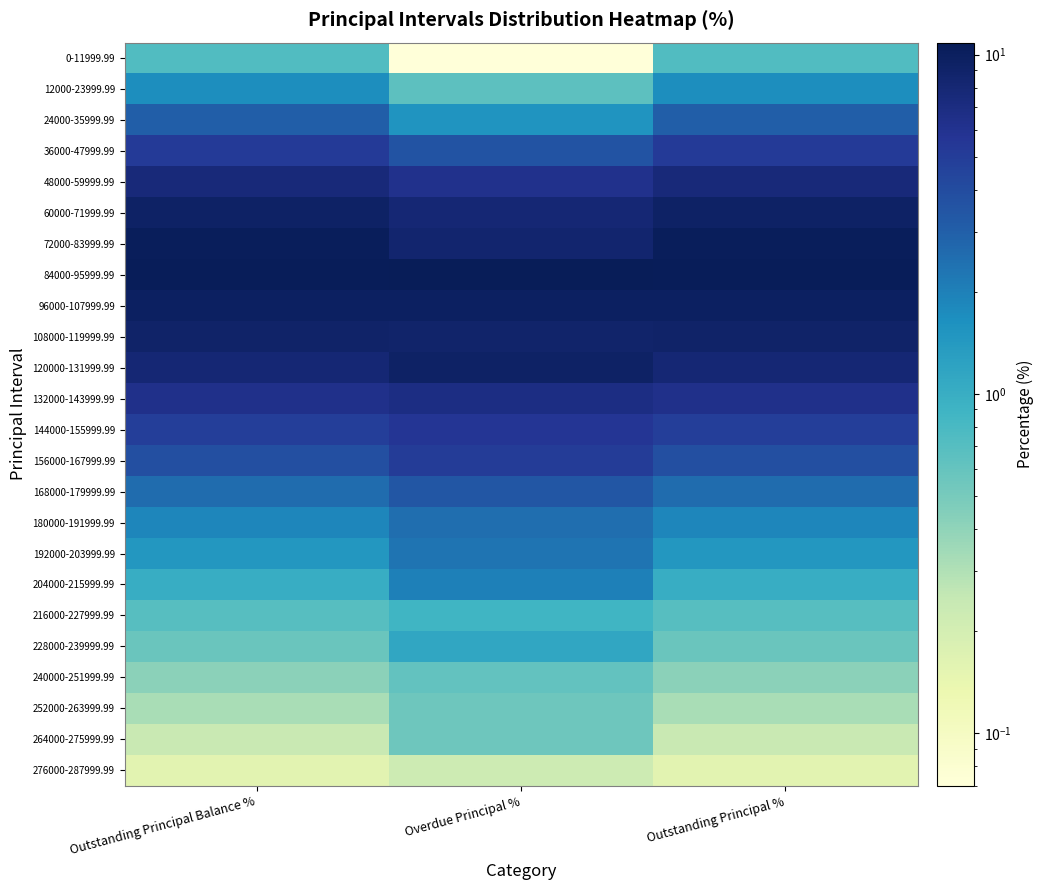

Which series has the largest total across all categories?

84000-95999.99